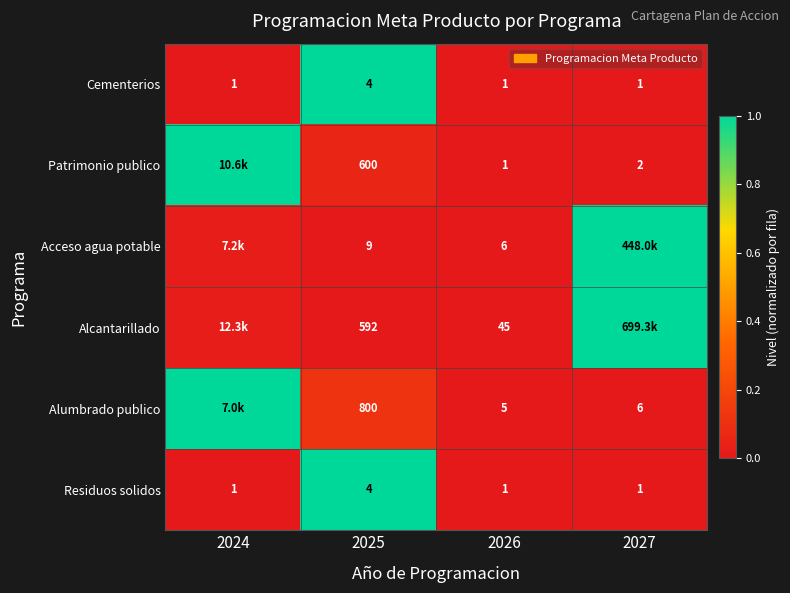

Is the value of Cementerios at 2024 greater than the value of Alumbrado publico at 2026?

No